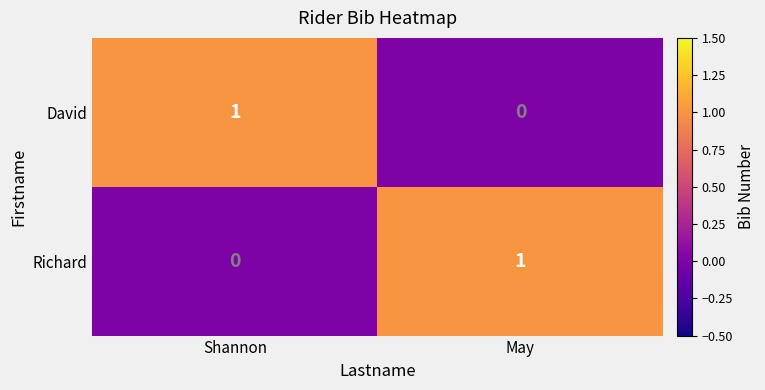

Is it true that Richard equals 1 at May?

True